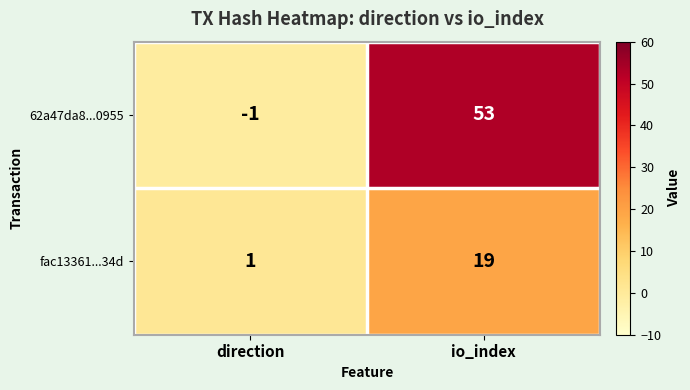

What is the difference between the fac13361...34d values at direction and io_index?

18